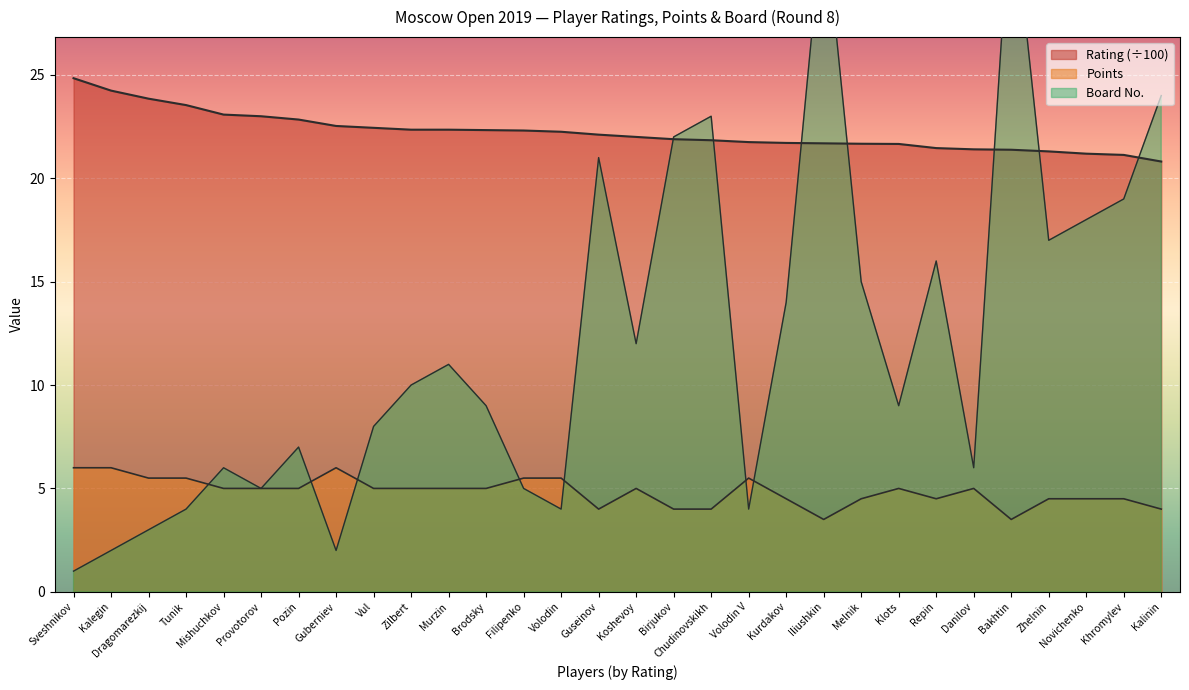

What are all the series names shown in the legend?

Rating, Points, Board